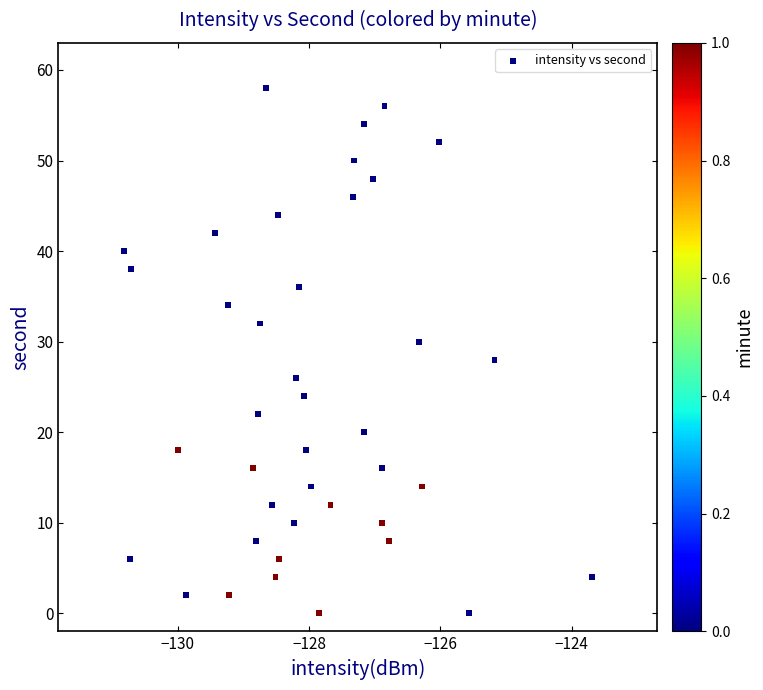

What is the range of Y values (max minus min)?

58